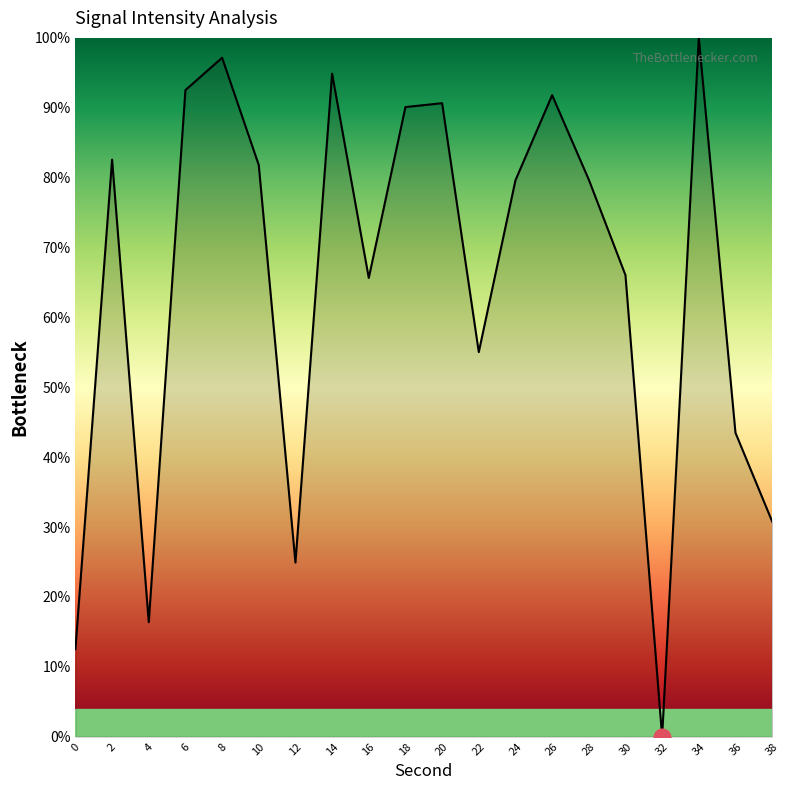

Between 36 and 32, which is larger?

36